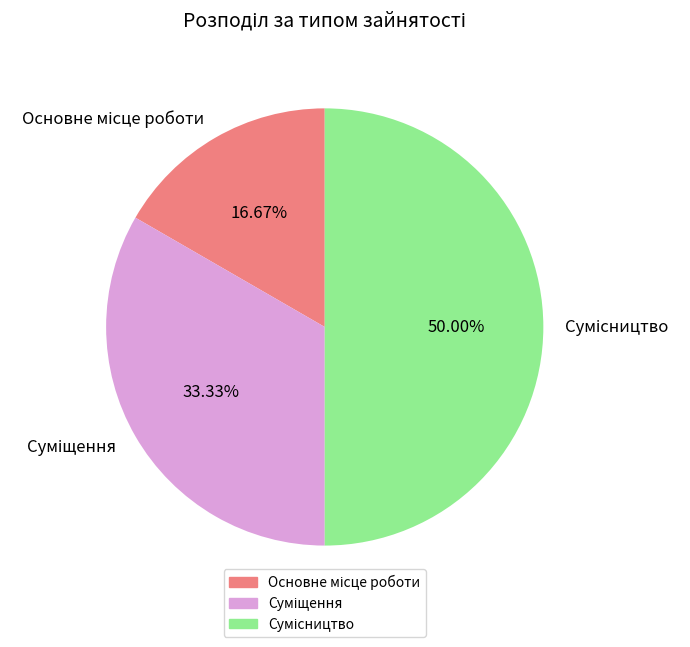

Does any single category account for the majority?

No